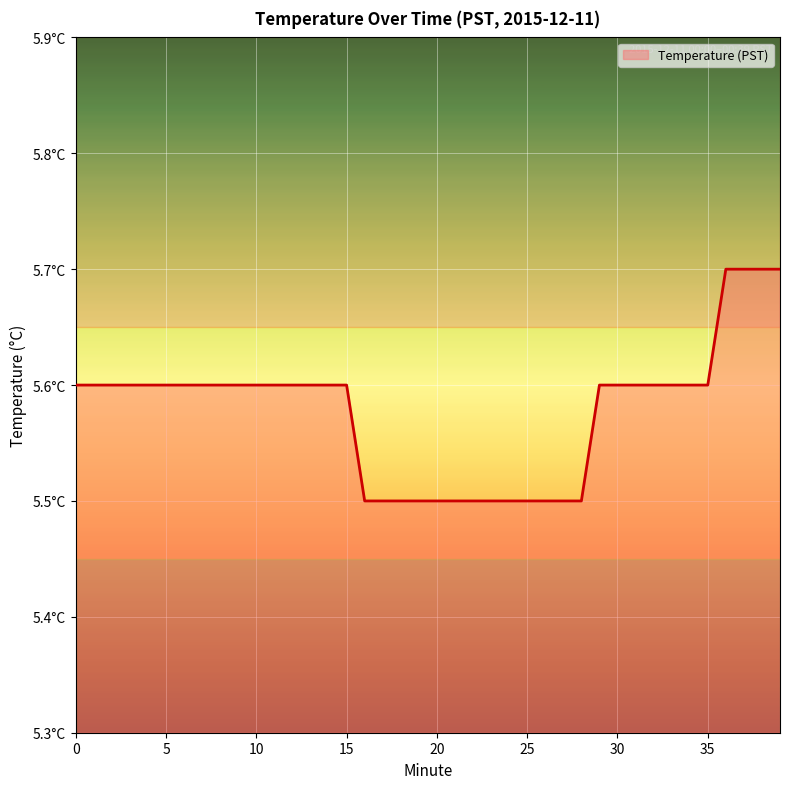

What is the greatest value displayed?

5.7